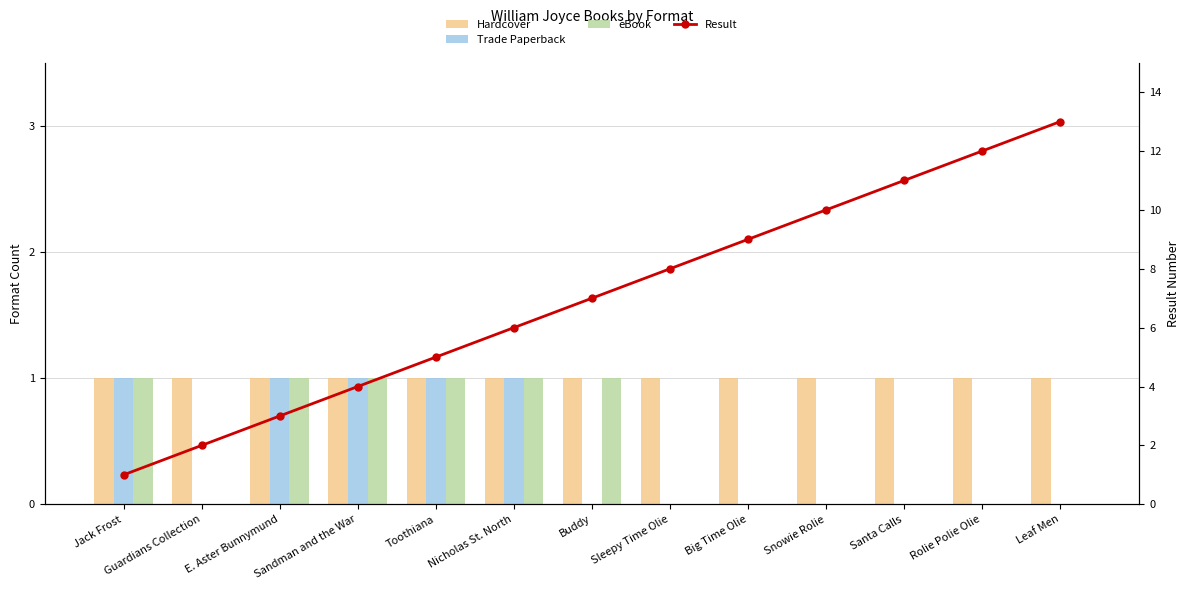

What position from the left is Leaf Men?

13